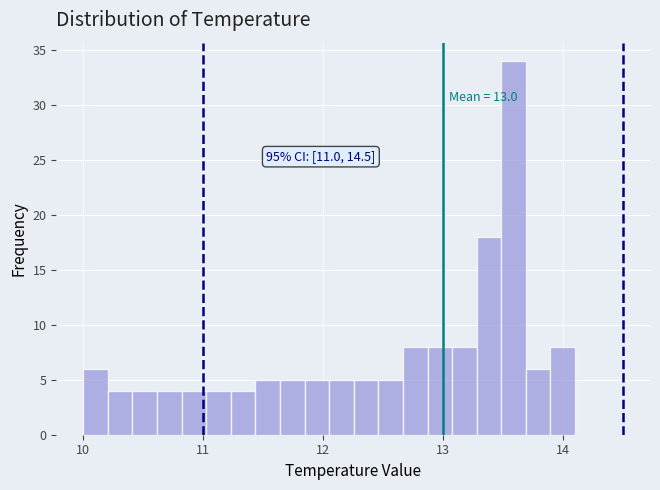

Read against the x-axis, roughly where is the centre of the tallest bar?

13.6